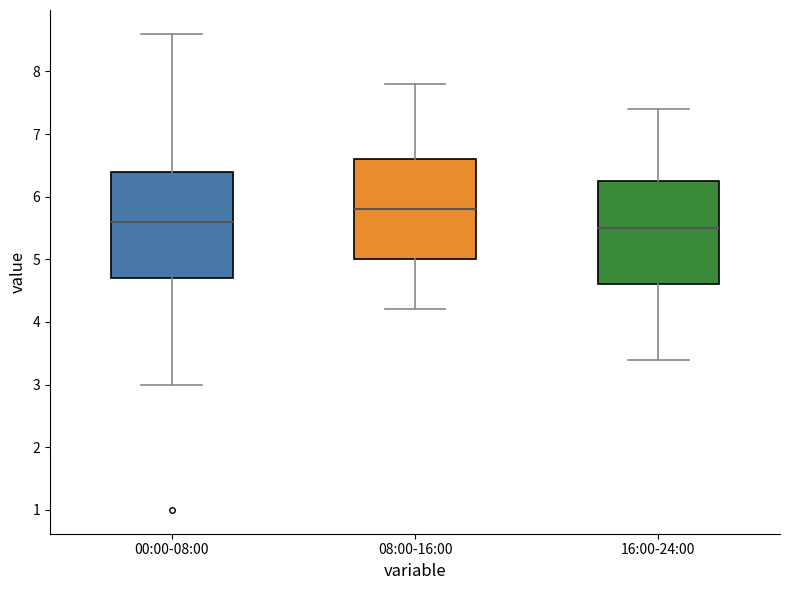

Which box has the highest median line?

08:00-16:00